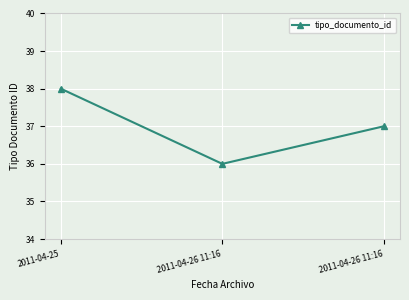

How many values are below 37?

1